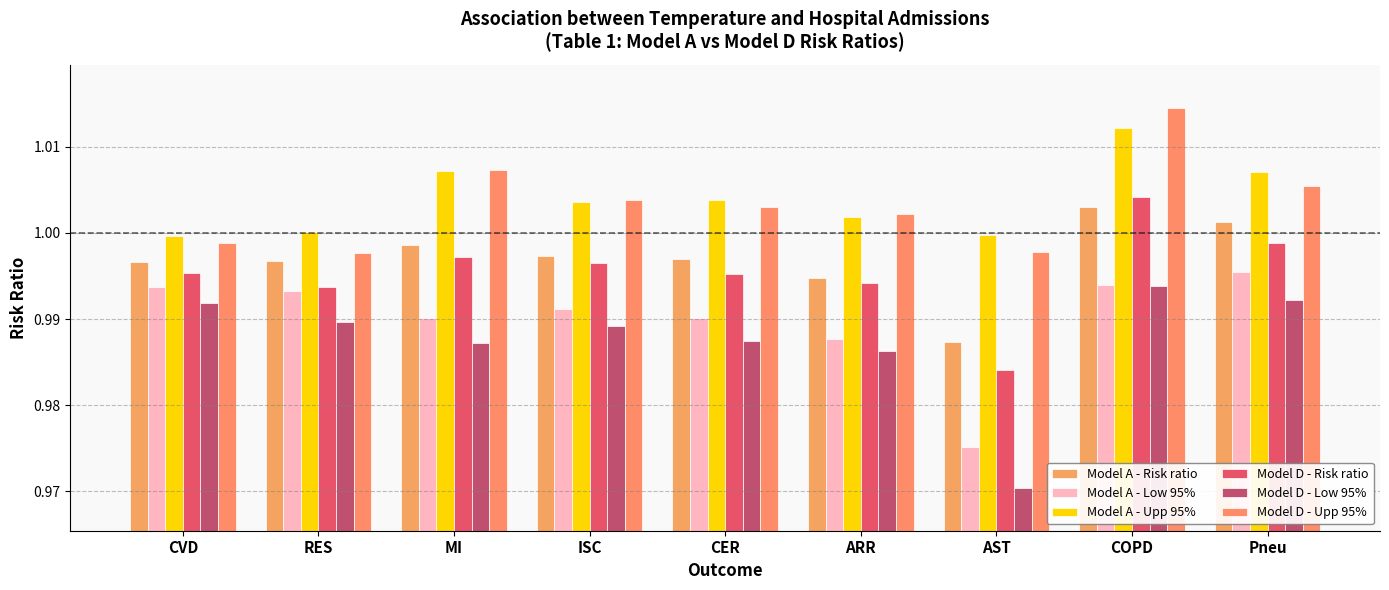

Which series changed the most between ARR and Pneu?

Model A - Low 95%